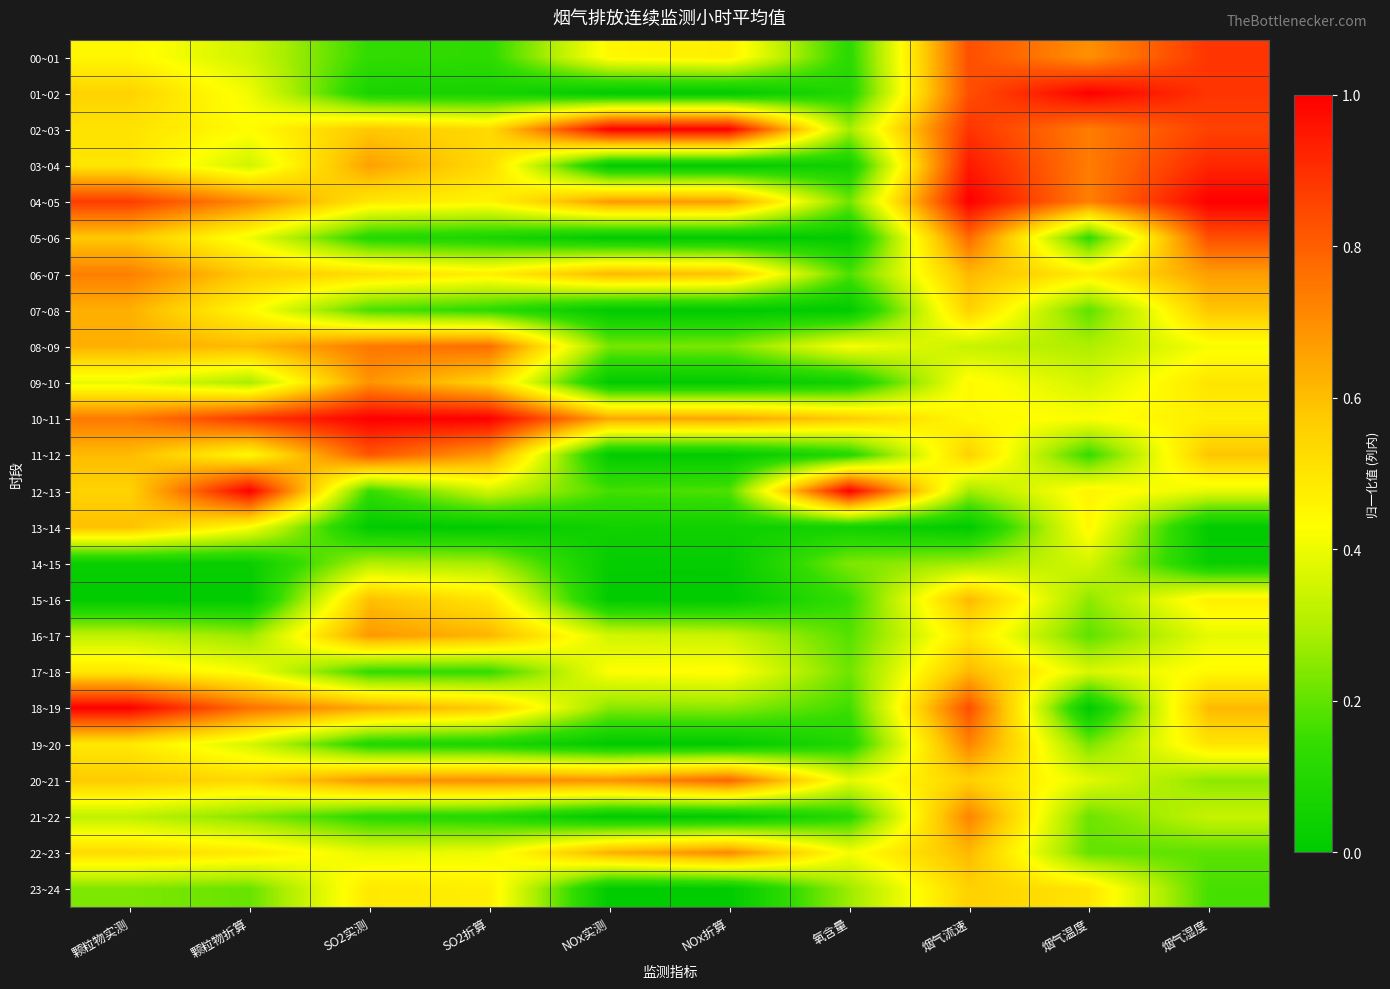

At how many categories does at least one series exceed 0?

10